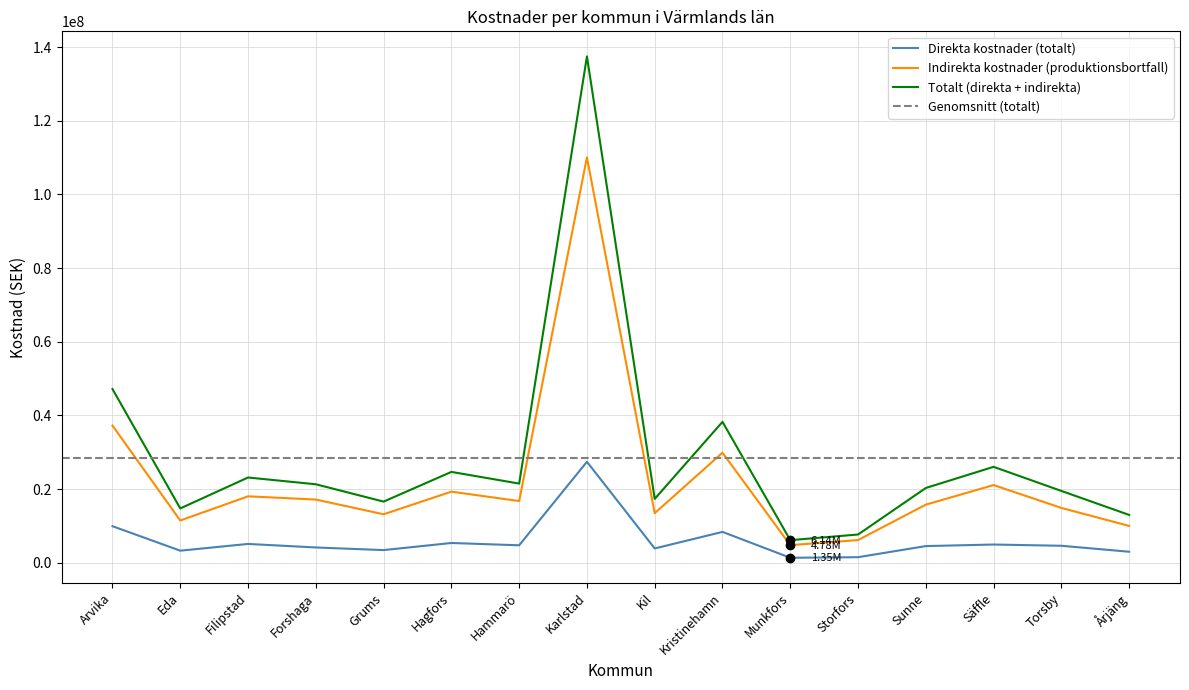

Is the value of Totalt (direkta + indirekta) at Grums greater than the value of Direkta kostnader (totalt) at Kristinehamn?

Yes